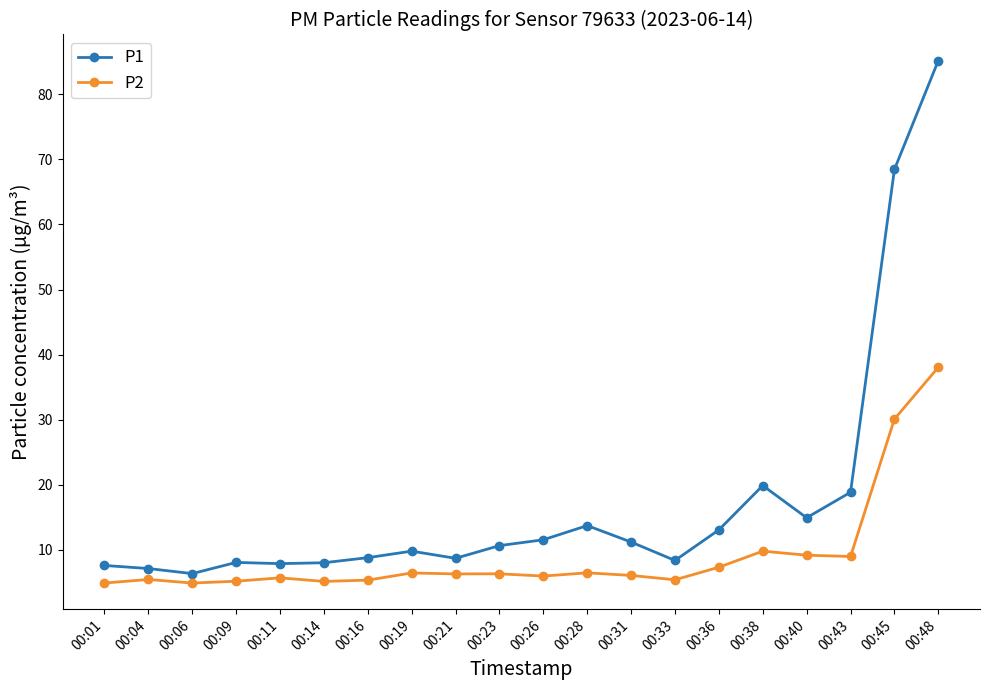

In P1, how many points are higher than both neighbors (excluding endpoints)?

4